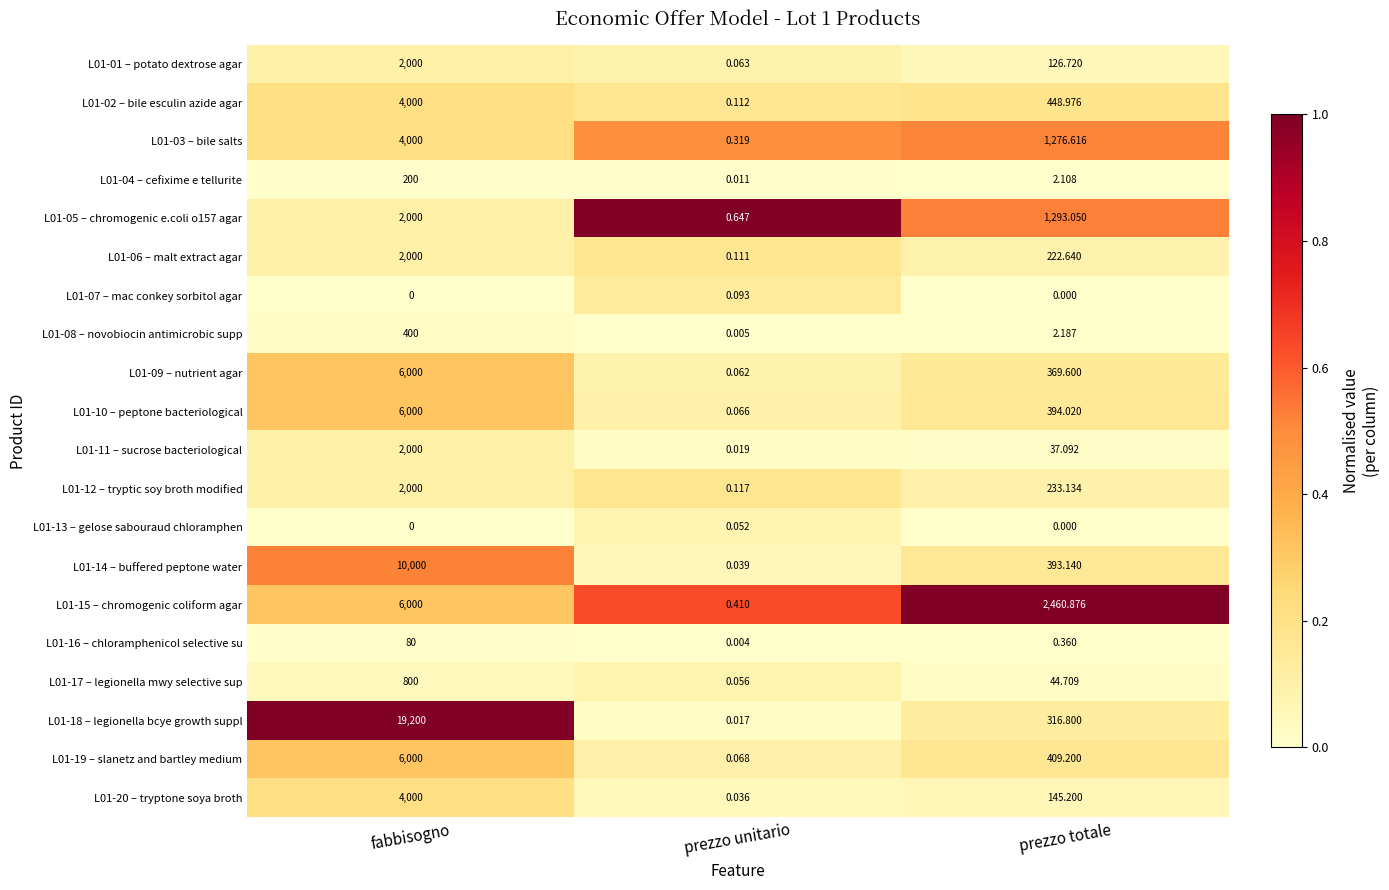

How many distinct data groups are displayed?

20